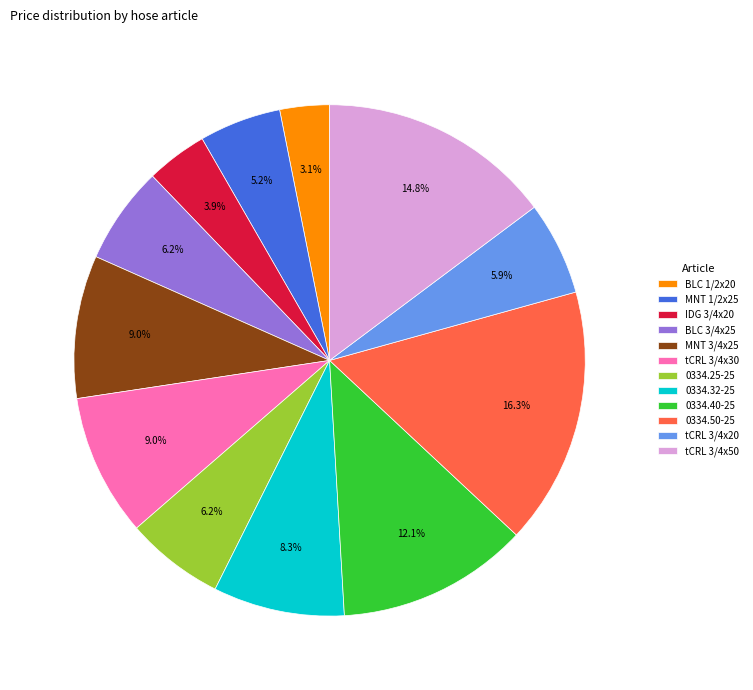

To the nearest percent, what portion does tCRL 3/4x50 represent?

15%